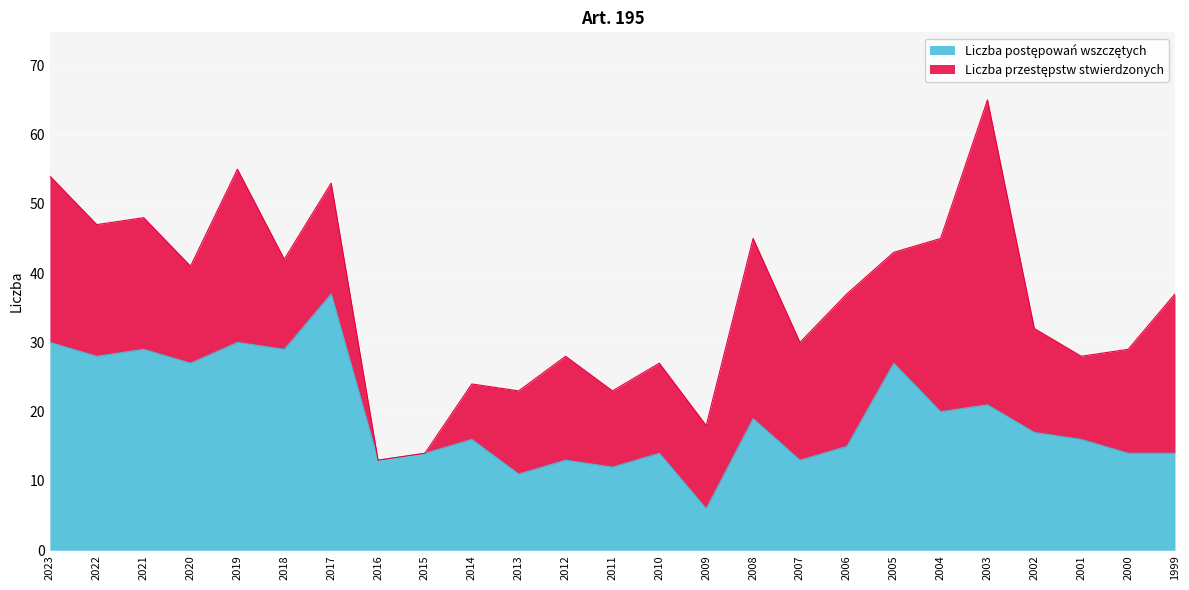

At which category is the sum across all series the highest?

2003